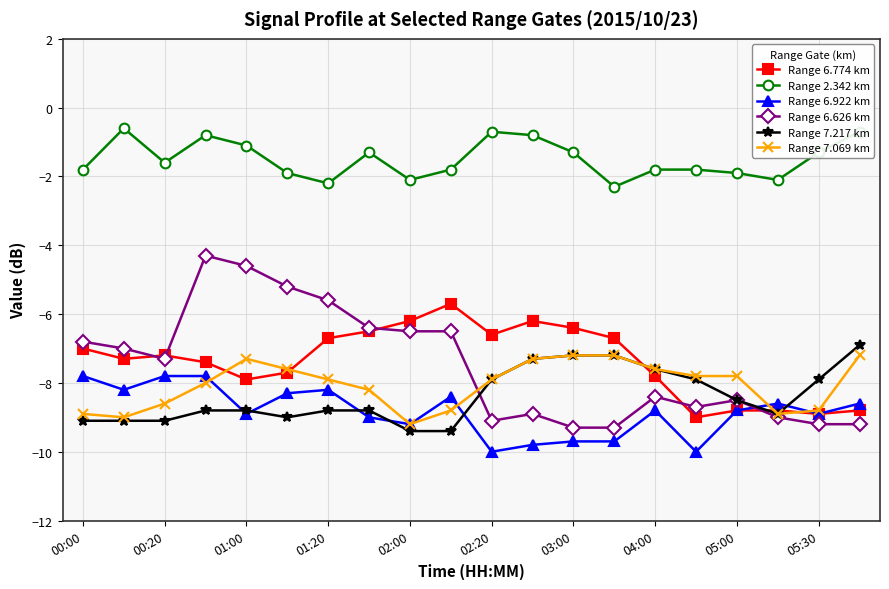

True or false: Range 2.342 km has more than 0 interior local peaks.

True